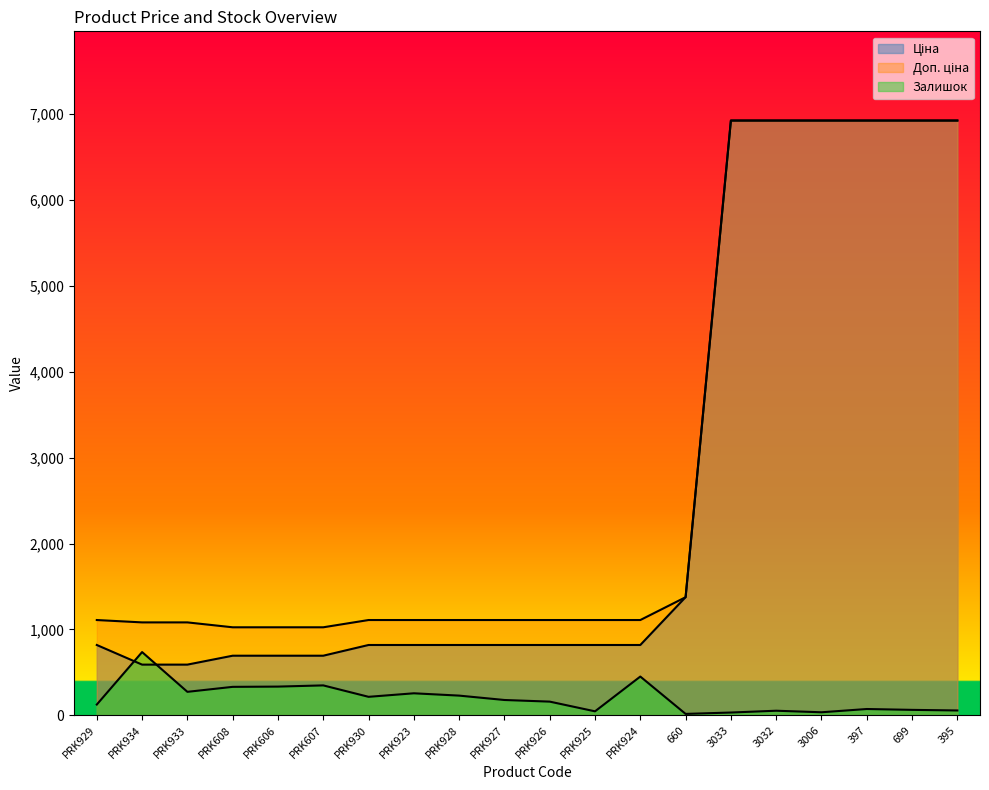

What position from the right is 699?

2